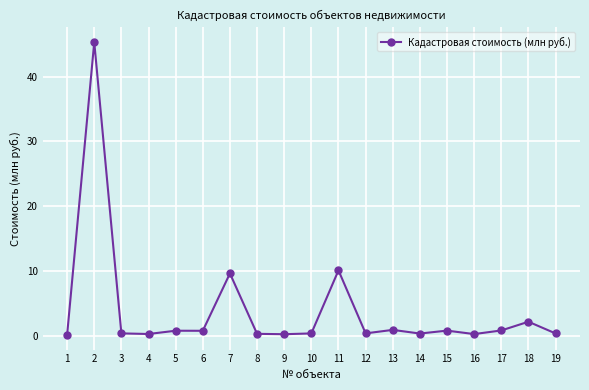

What is the average value?

3.9